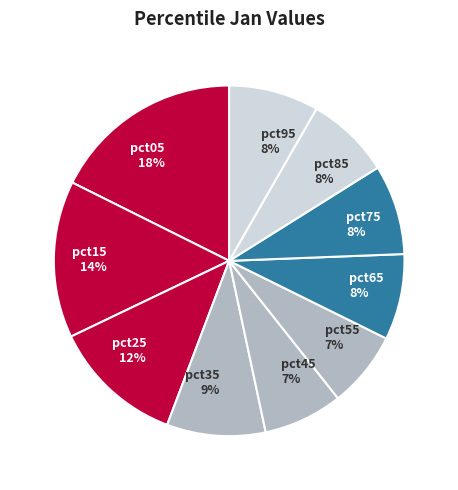

The pct25 slice represents 12% of the pie. True or false?

True